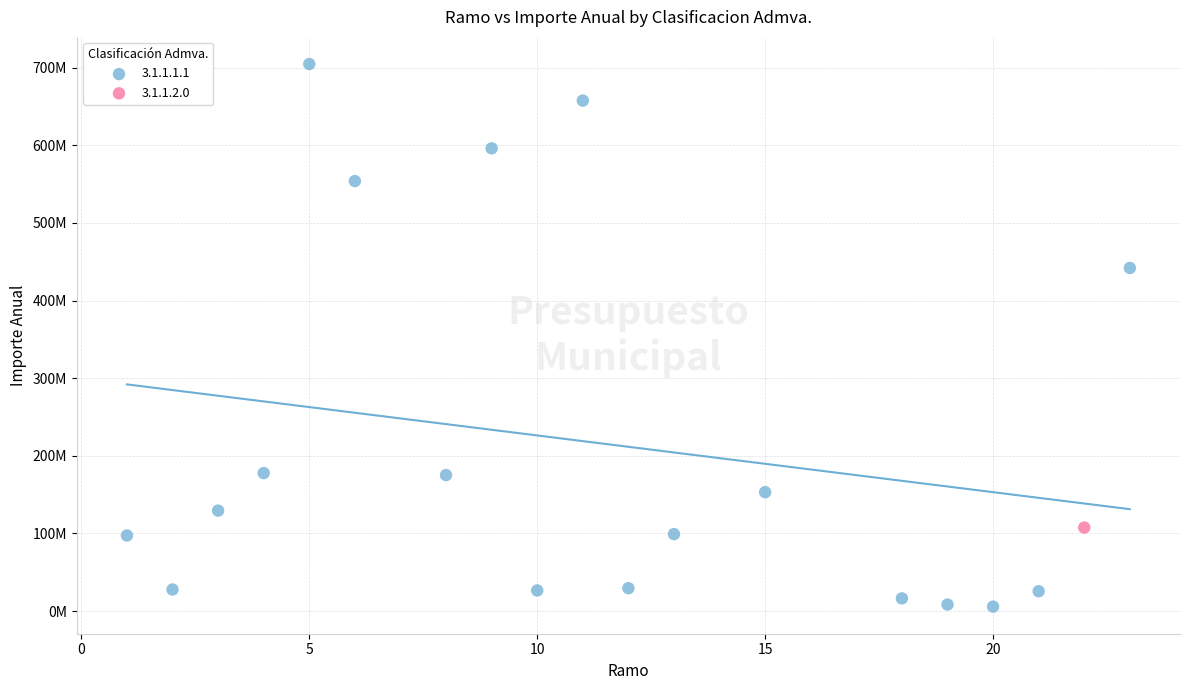

What are all the series names shown in the legend?

3.1.1.1.1, 3.1.1.2.0